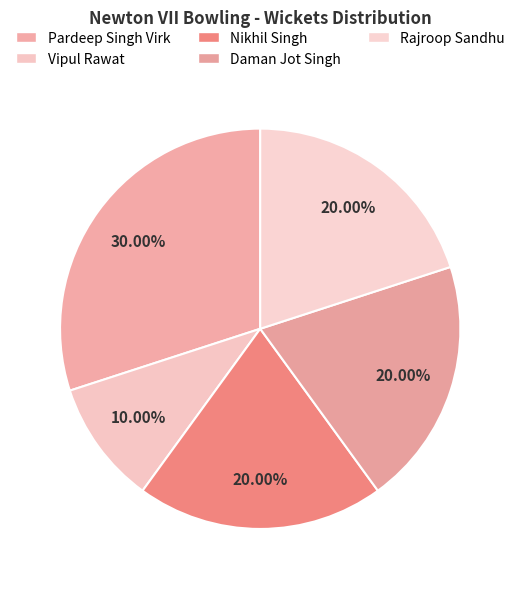

Is it true that Nikhil Singh is 27% of the pie?

False